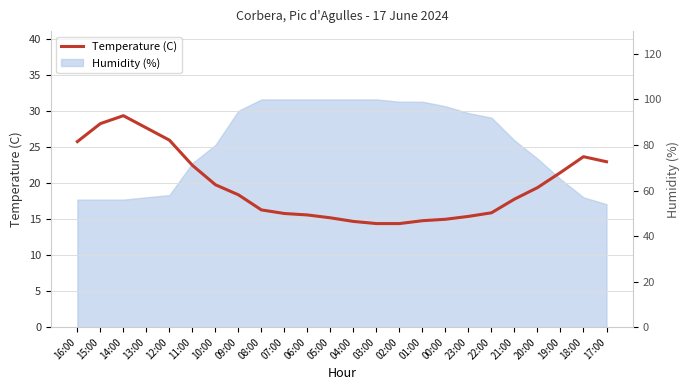

Reading left to right, extract all data points from this chart.

25.8	28.3	29.4	27.7	26.0	22.5	19.8	18.4	16.3	15.8	15.6	15.2	14.7	14.4	14.4	14.8	15.0	15.4	15.9	17.8	19.4	21.5	23.7	23.0